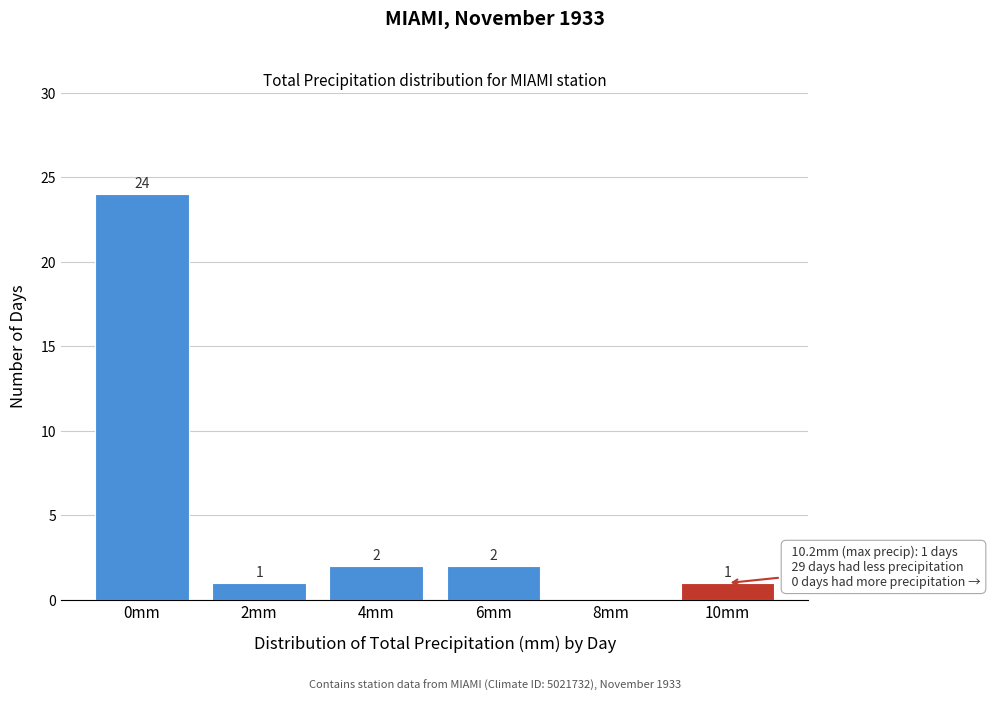

Reading left to right, list all the values displayed in this chart.

0mm=24	2mm=1	4mm=2	6mm=2	8mm=0	10mm=1